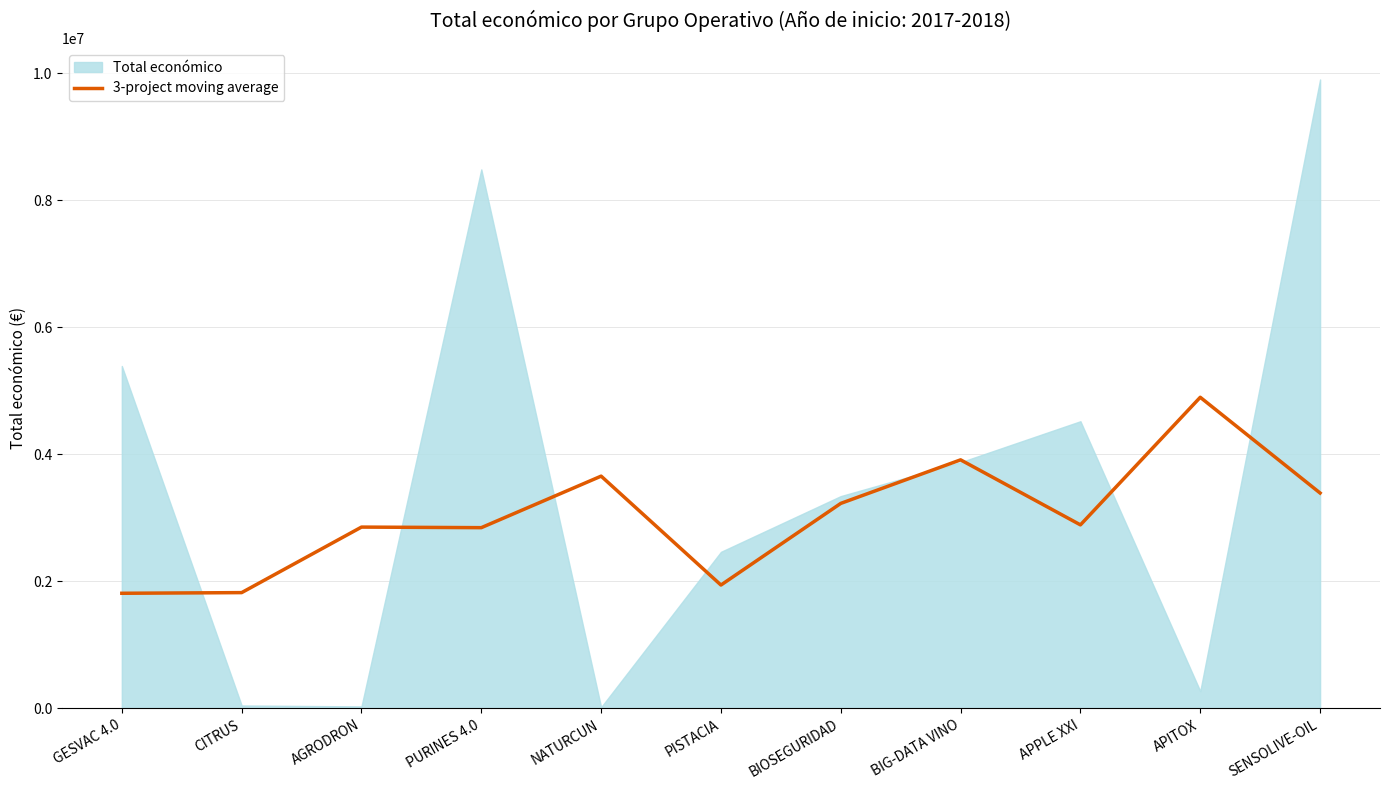

What is the sum of the values at APPLE XXI and CITRUS?

4711809.0